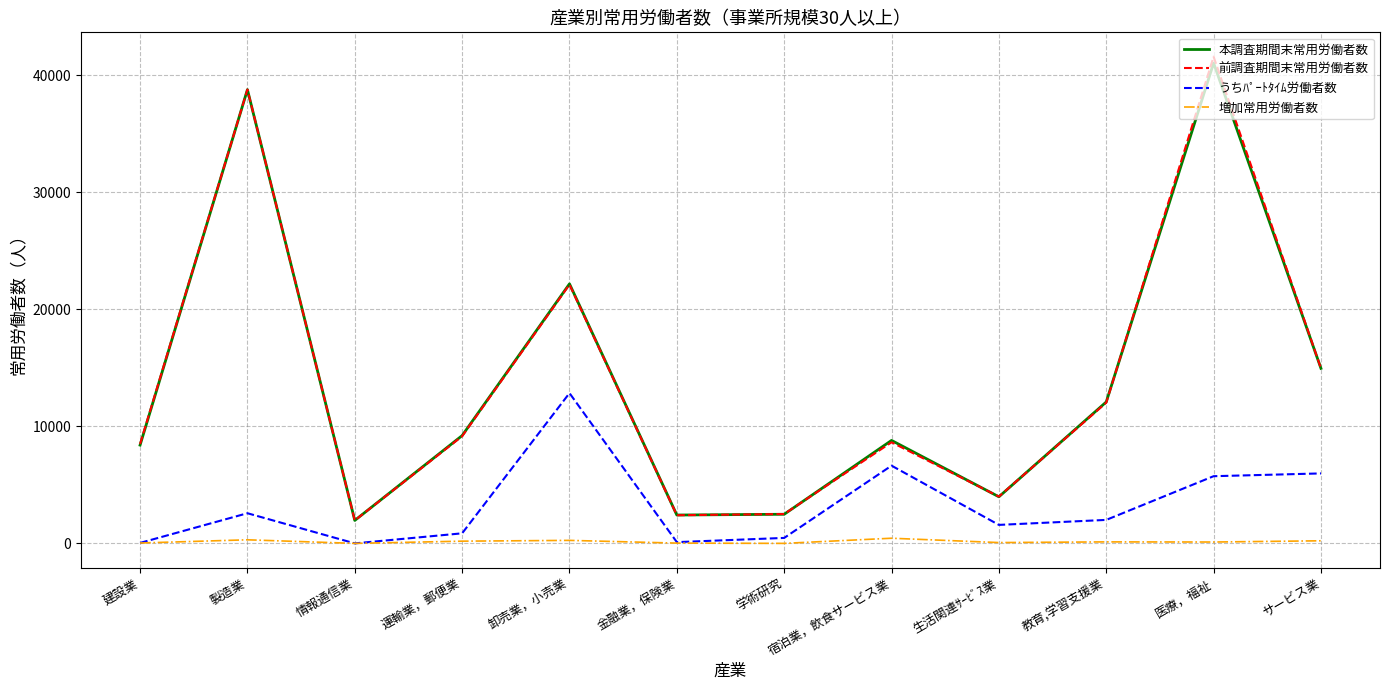

True or false: 増加常用労働者数 and 本調査期間末常用労働者数 intersect in this chart.

False